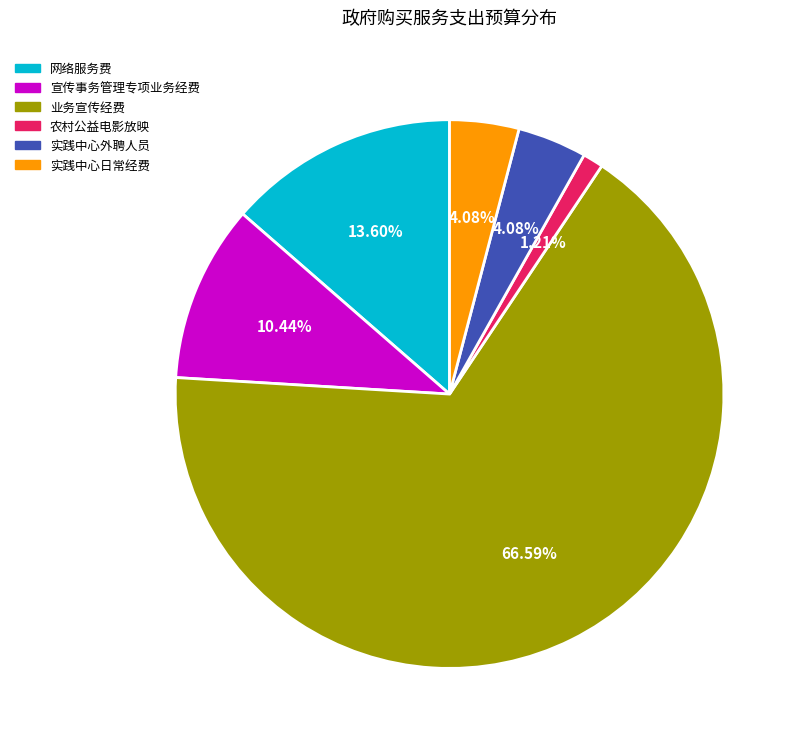

To the nearest percent, what is the combined percentage of 宣传事务管理专项业务经费 and 农村公益电影放映?

12%